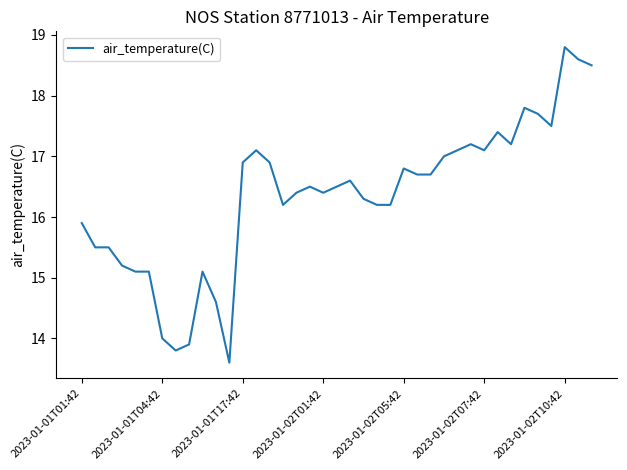

What is the difference between the maximum and minimum values?

5.2